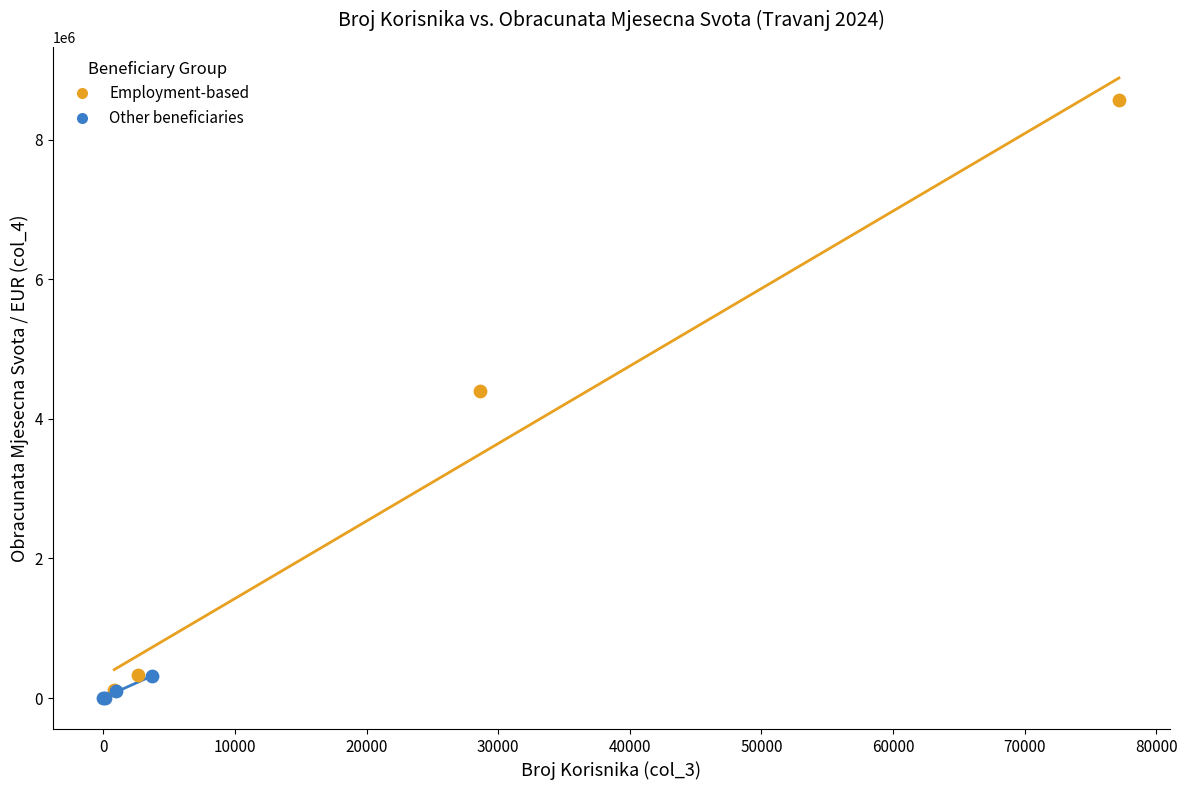

Which series reaches the minimum Y coordinate?

Other beneficiaries